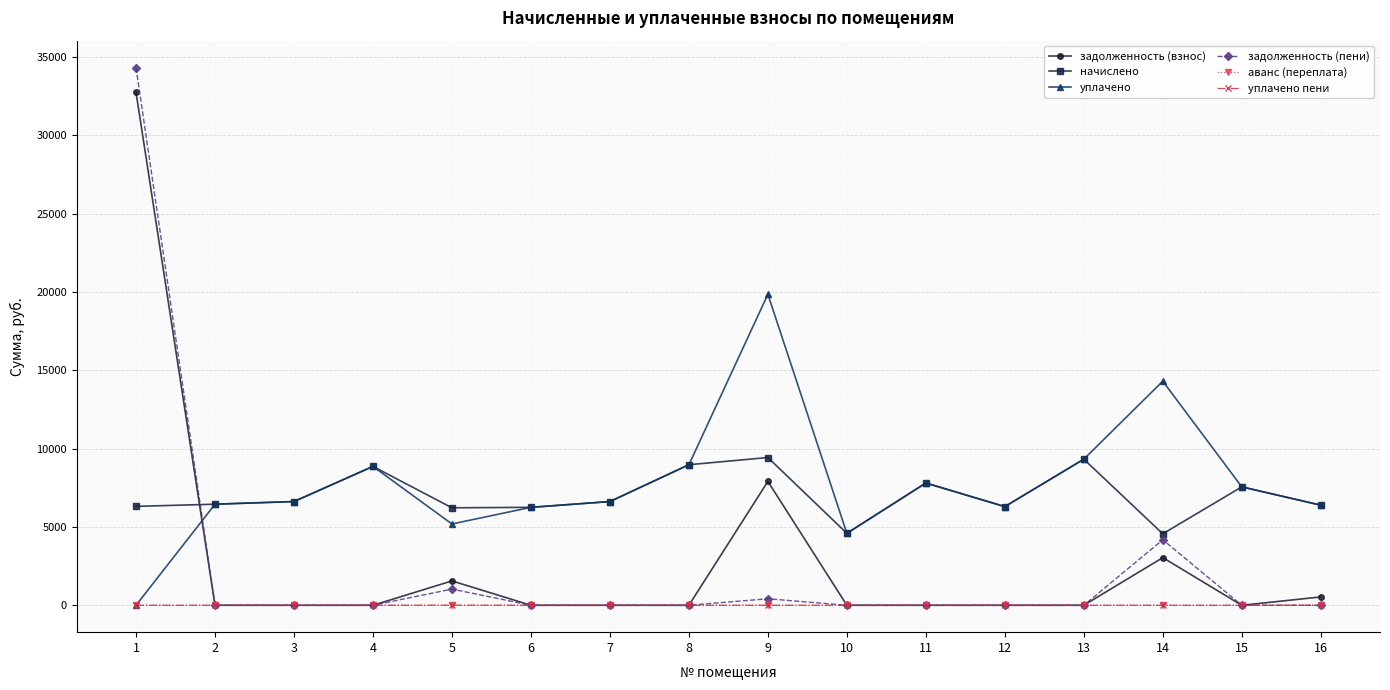

What is the value of the начислено point at the 11th from the left?

7802.9